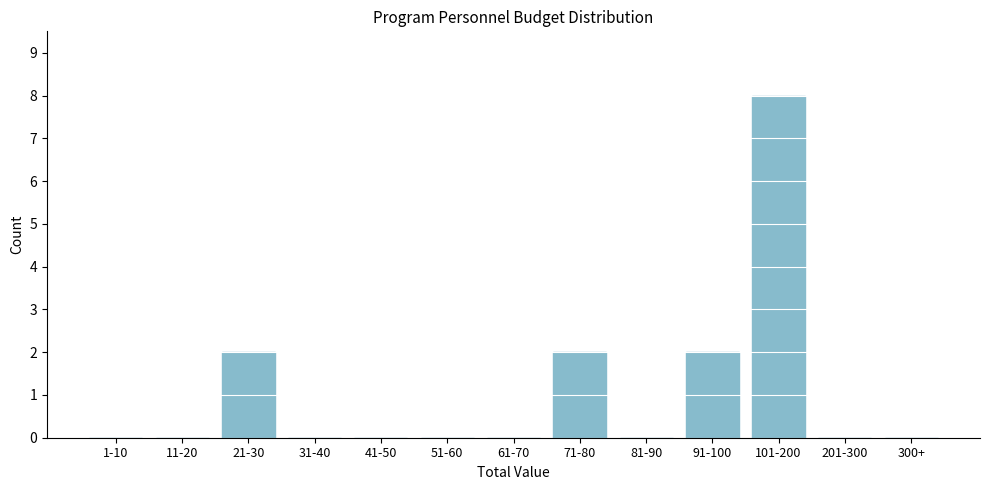

Reading right to left, what are all the values shown in this chart?

300+=0	201-300=0	101-200=8	91-100=2	81-90=0	71-80=2	61-70=0	51-60=0	41-50=0	31-40=0	21-30=2	11-20=0	1-10=0